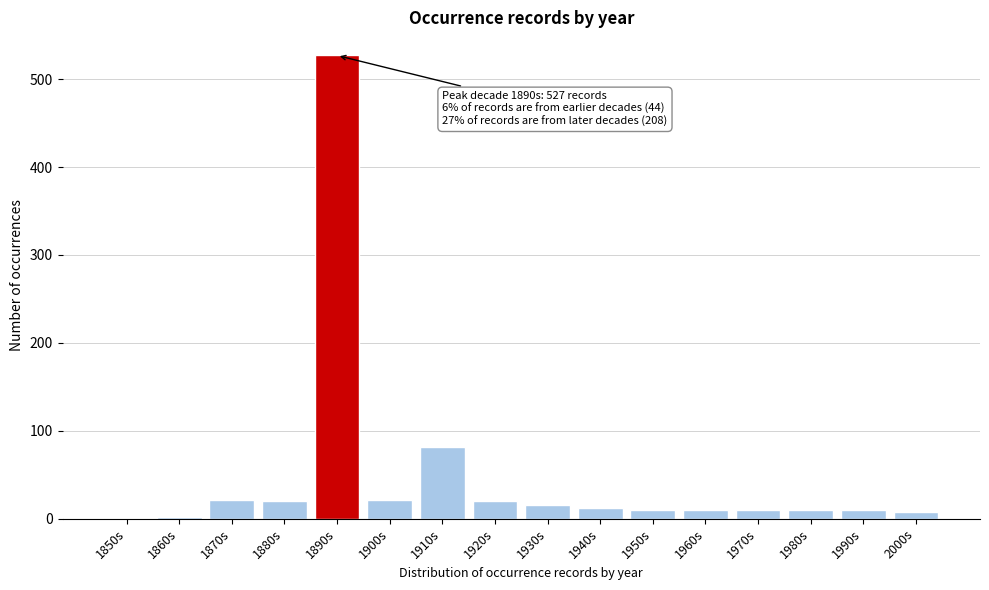

Where is the data nearest to the value 264?

1910s